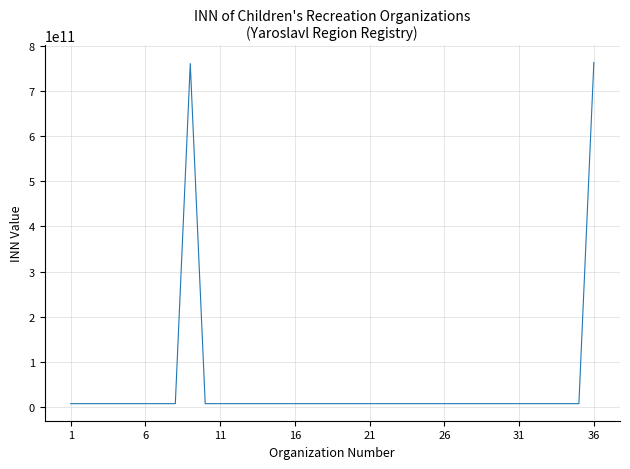

What is the difference between the maximum and minimum values?

755101011267